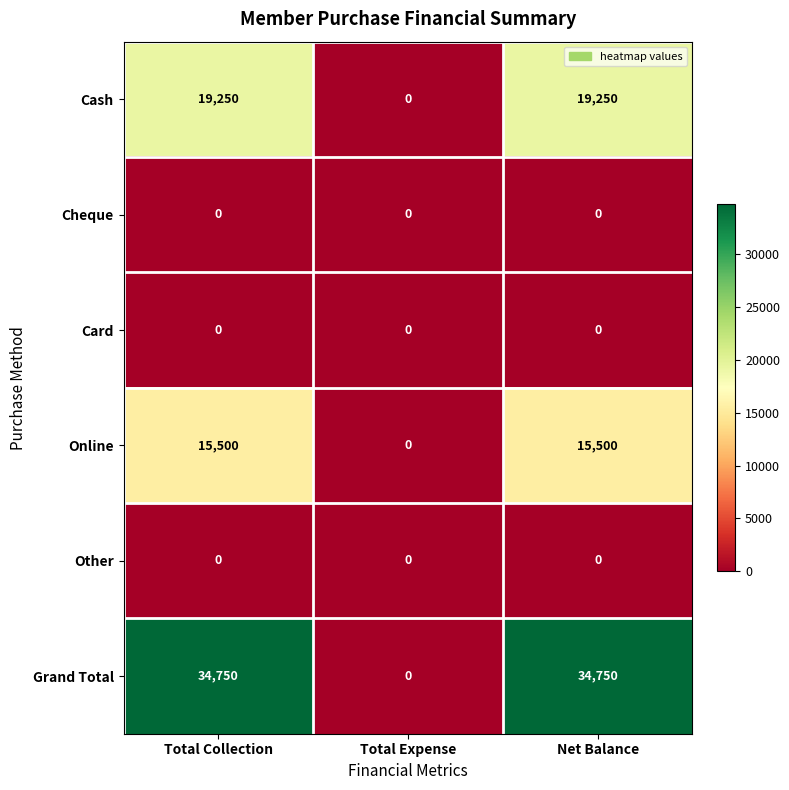

What is the maximum value shown in the chart?

34750